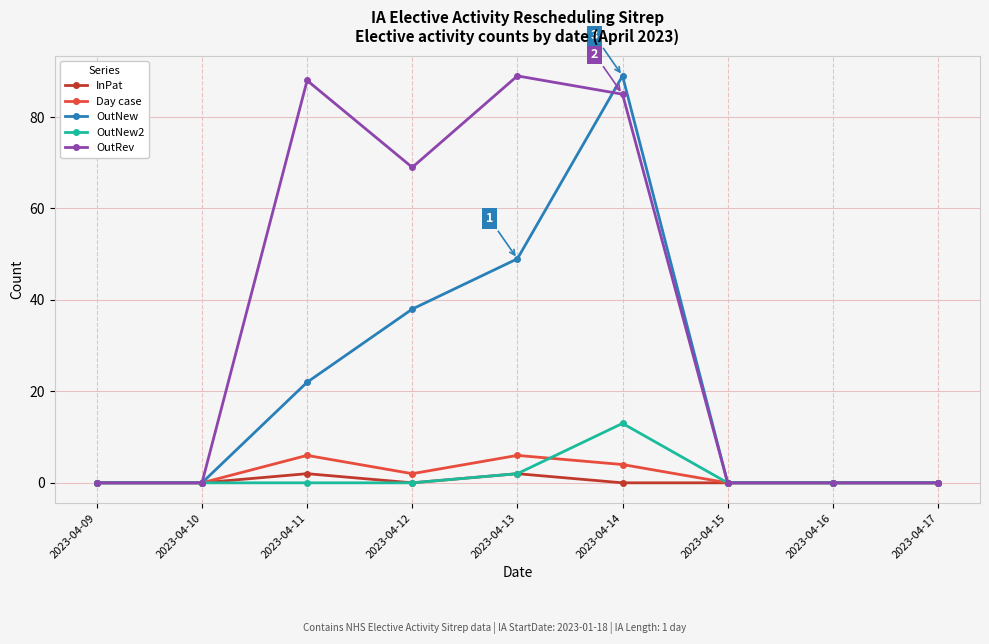

Where is the first local maximum for OutNew?

2023-04-14